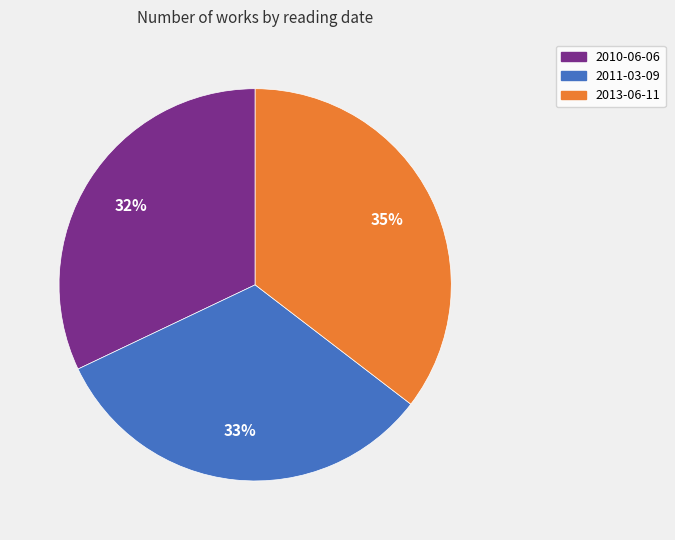

To the nearest percent, what portion does 2010-06-06 represent?

32%